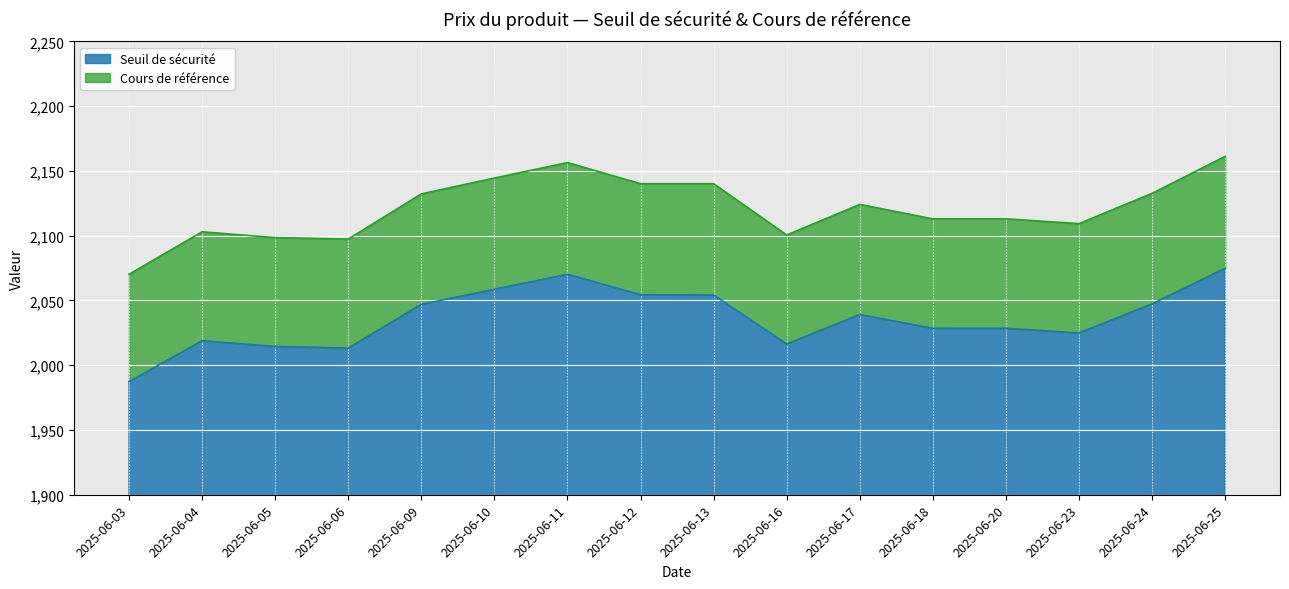

What is the total value across all series at 2025-06-04?

2103.0